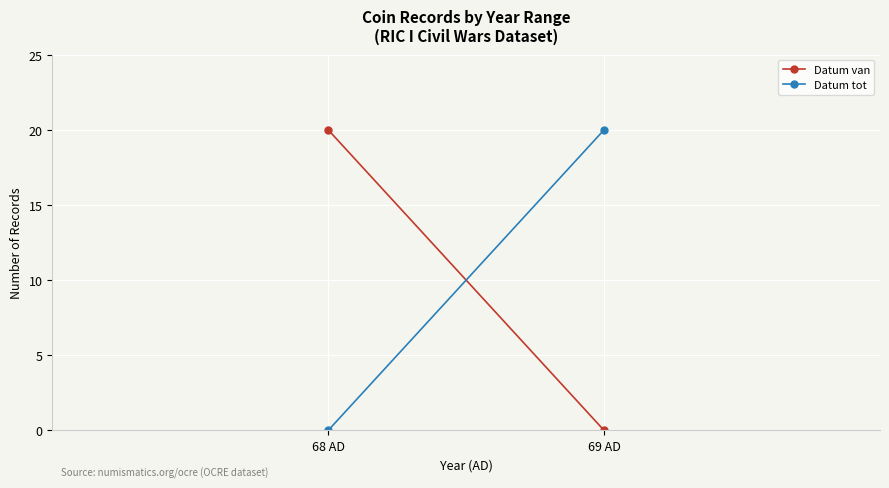

Where is Datum van nearest to the value 10?

68 AD